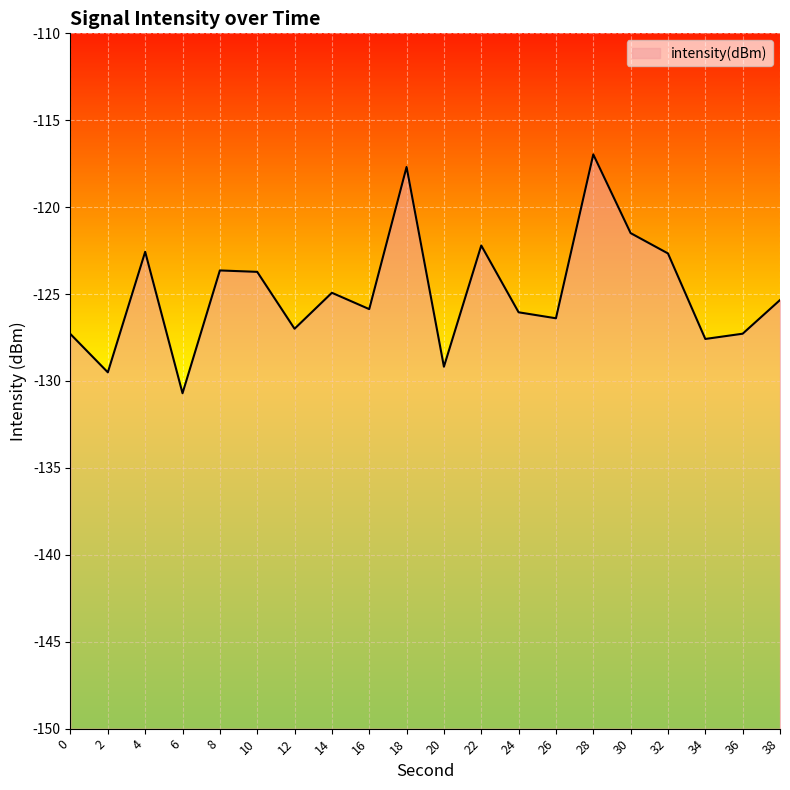

Rank the categories by value from highest to lowest.

28, 18, 30, 22, 4, 32, 8, 10, 14, 38, 16, 24, 26, 12, 36, 0, 34, 20, 2, 6